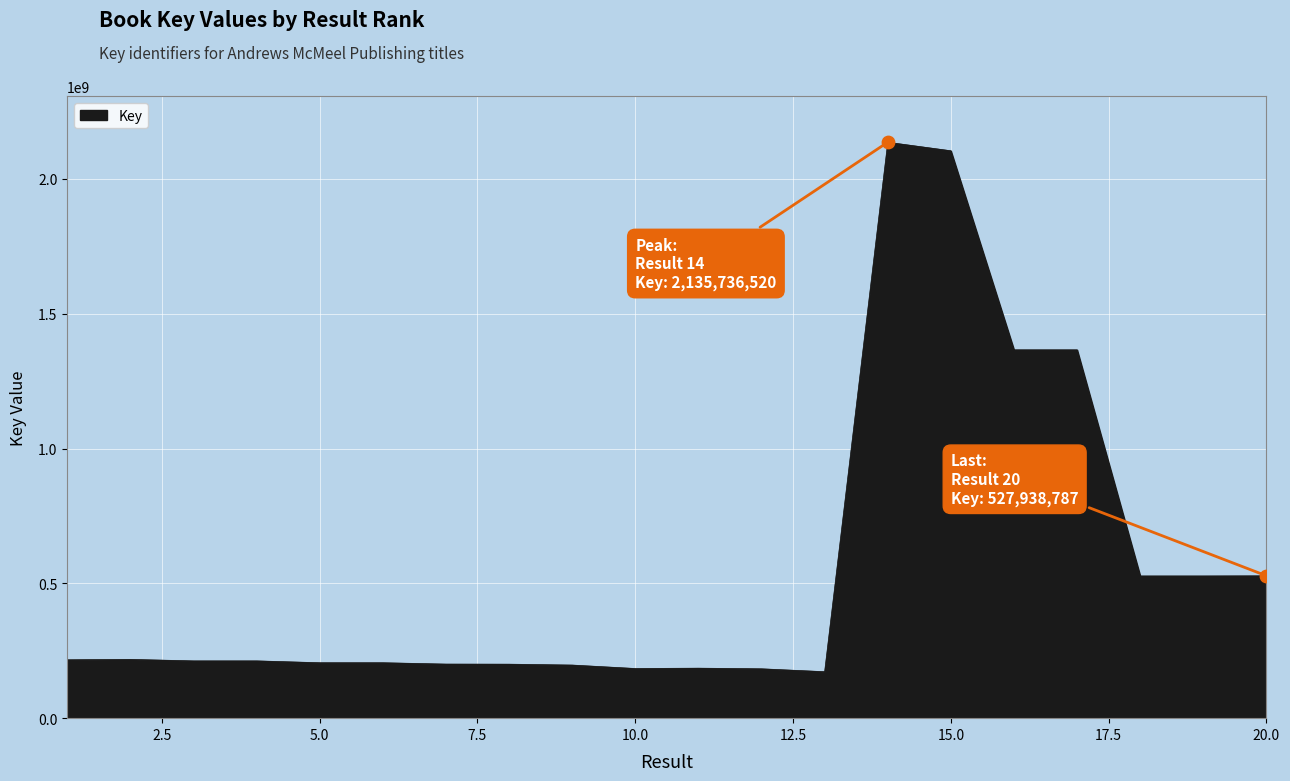

What is the smallest value displayed?

172337344